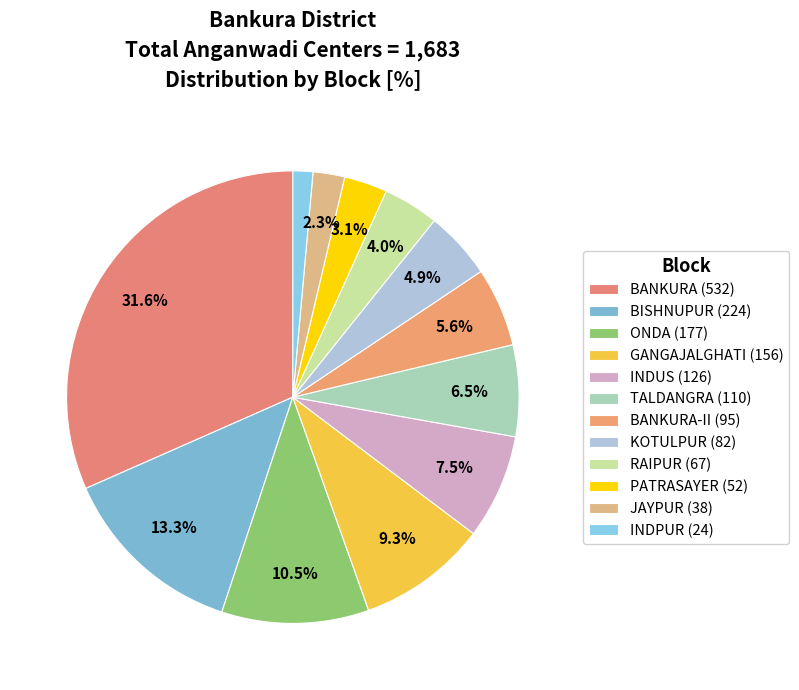

Rank the categories by value from lowest to highest.

INDPUR (24), JAYPUR (38), PATRASAYER (52), RAIPUR (67), KOTULPUR (82), BANKURA-II (95), TALDANGRA (110), INDUS (126), GANGAJALGHATI (156), ONDA (177), BISHNUPUR (224), BANKURA (532)